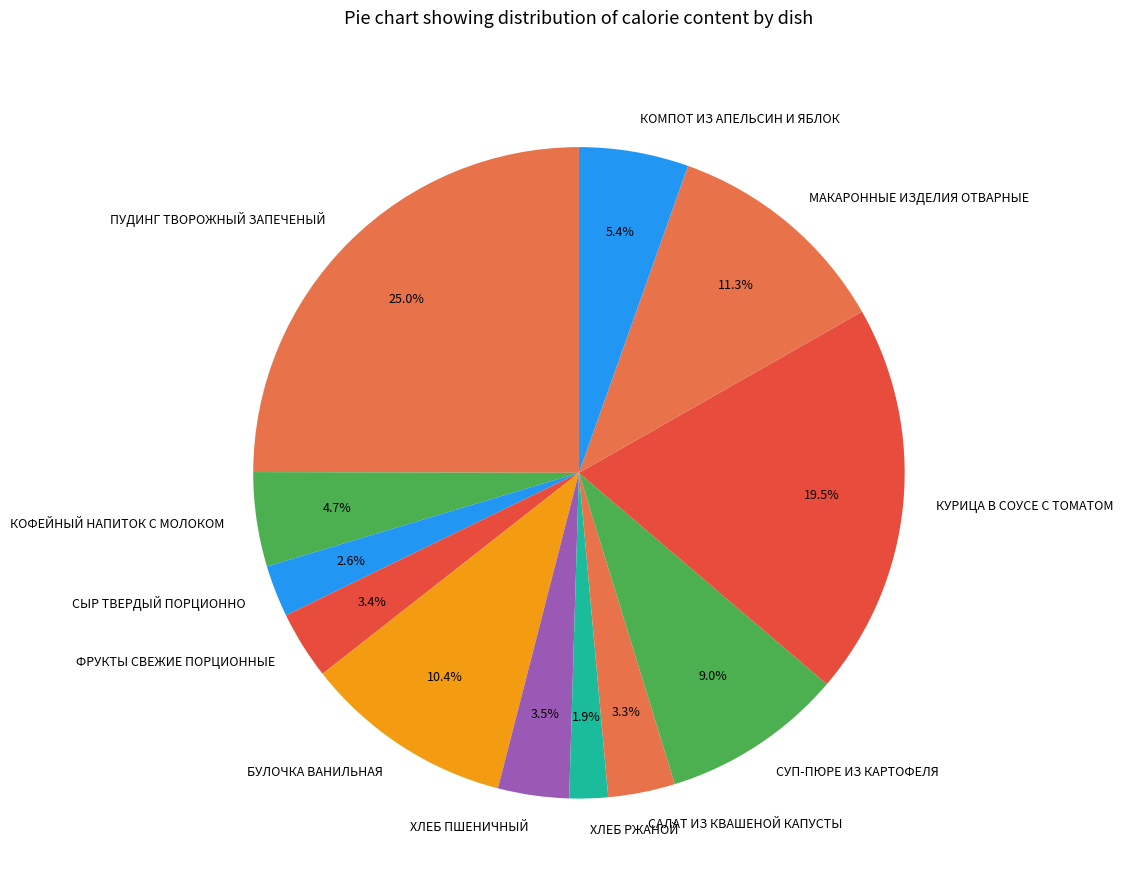

True or false: МАКАРОННЫЕ ИЗДЕЛИЯ ОТВАРНЫЕ accounts for 22% of the total.

False